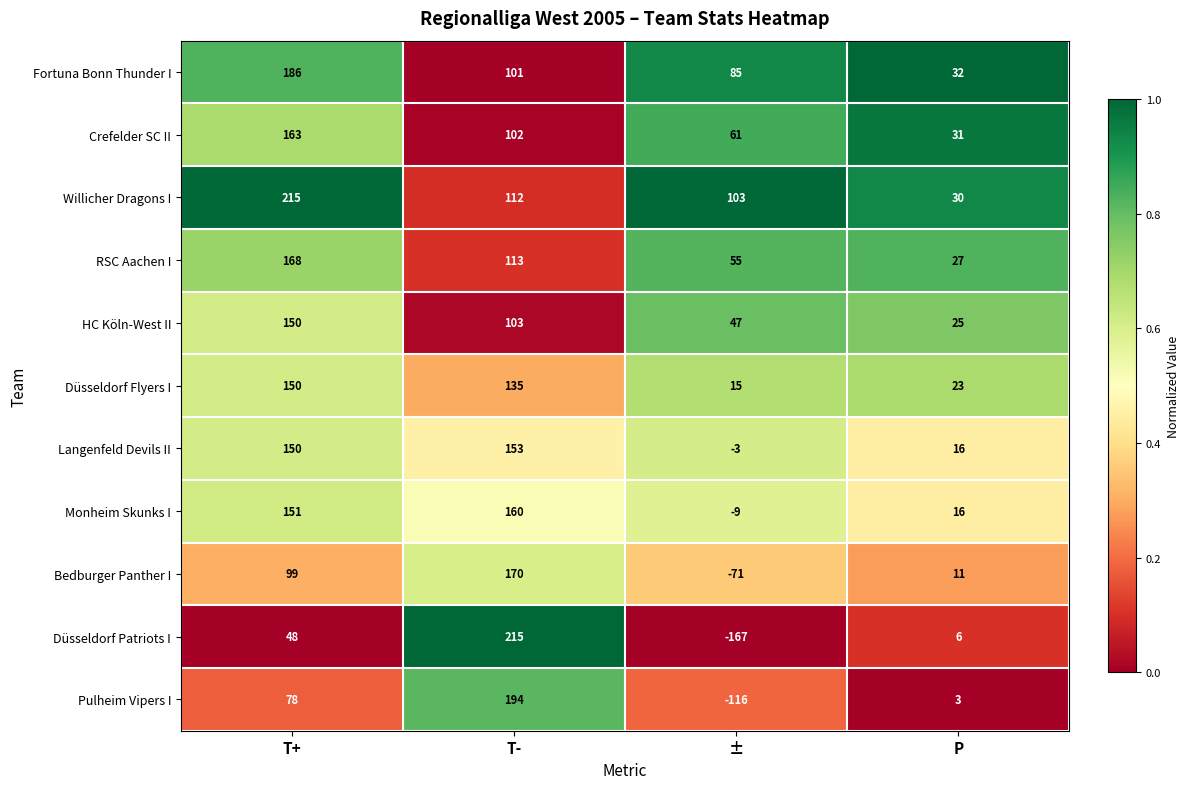

The value of Willicher Dragons I at T+ is 134. True or false?

False